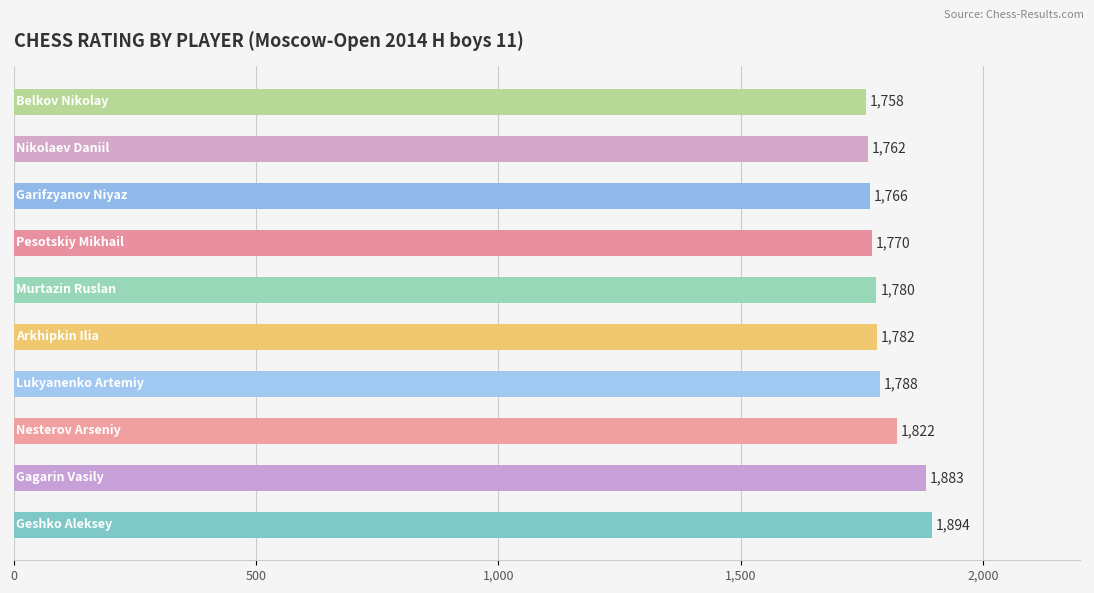

What is the difference between the maximum and minimum values?

136